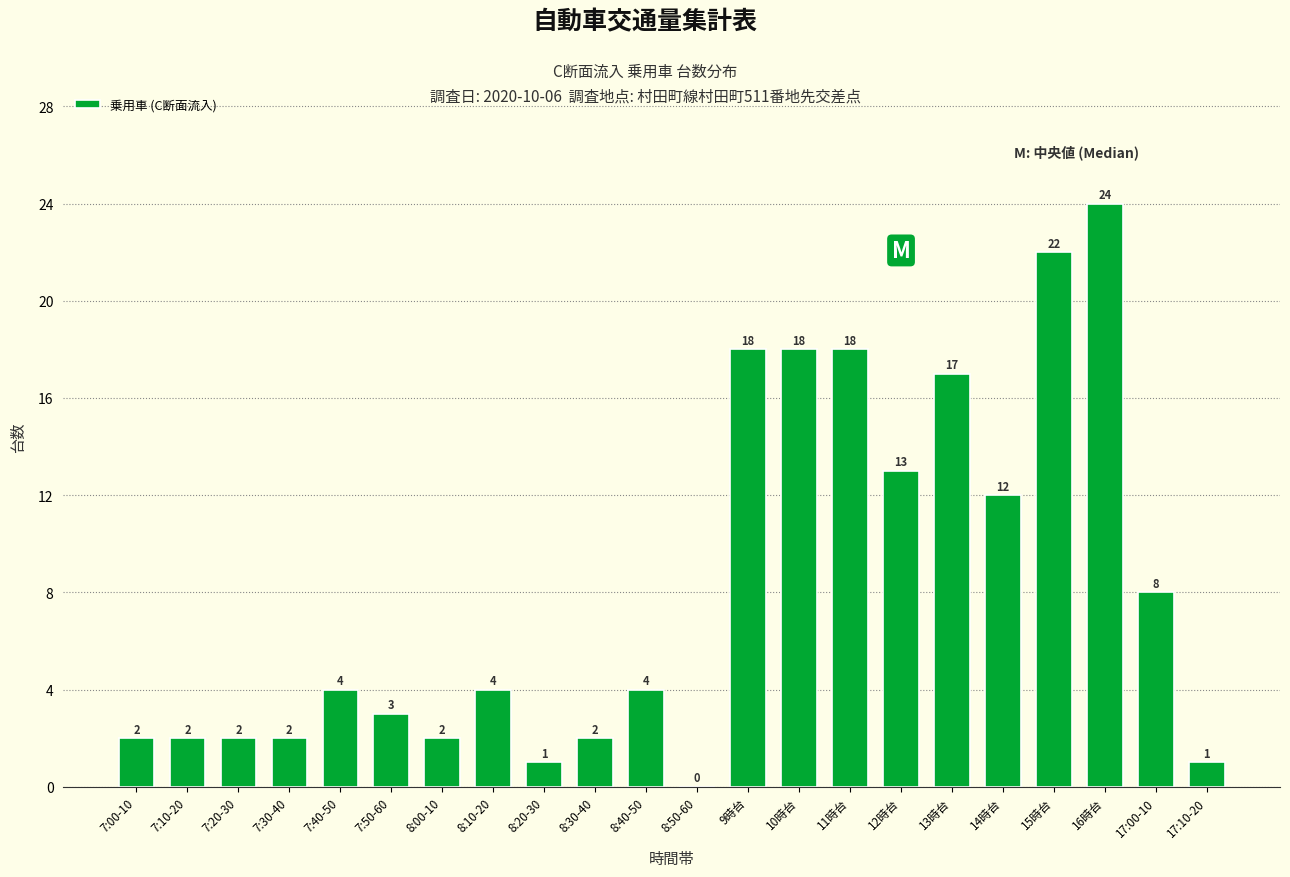

Reading left to right, what are all the values shown in this chart?

7:00-10=2	7:10-20=2	7:20-30=2	7:30-40=2	7:40-50=4	7:50-60=3	8:00-10=2	8:10-20=4	8:20-30=1	8:30-40=2	8:40-50=4	8:50-60=0	9時台=18	10時台=18	11時台=18	12時台=13	13時台=17	14時台=12	15時台=22	16時台=24	17:00-10=8	17:10-20=1